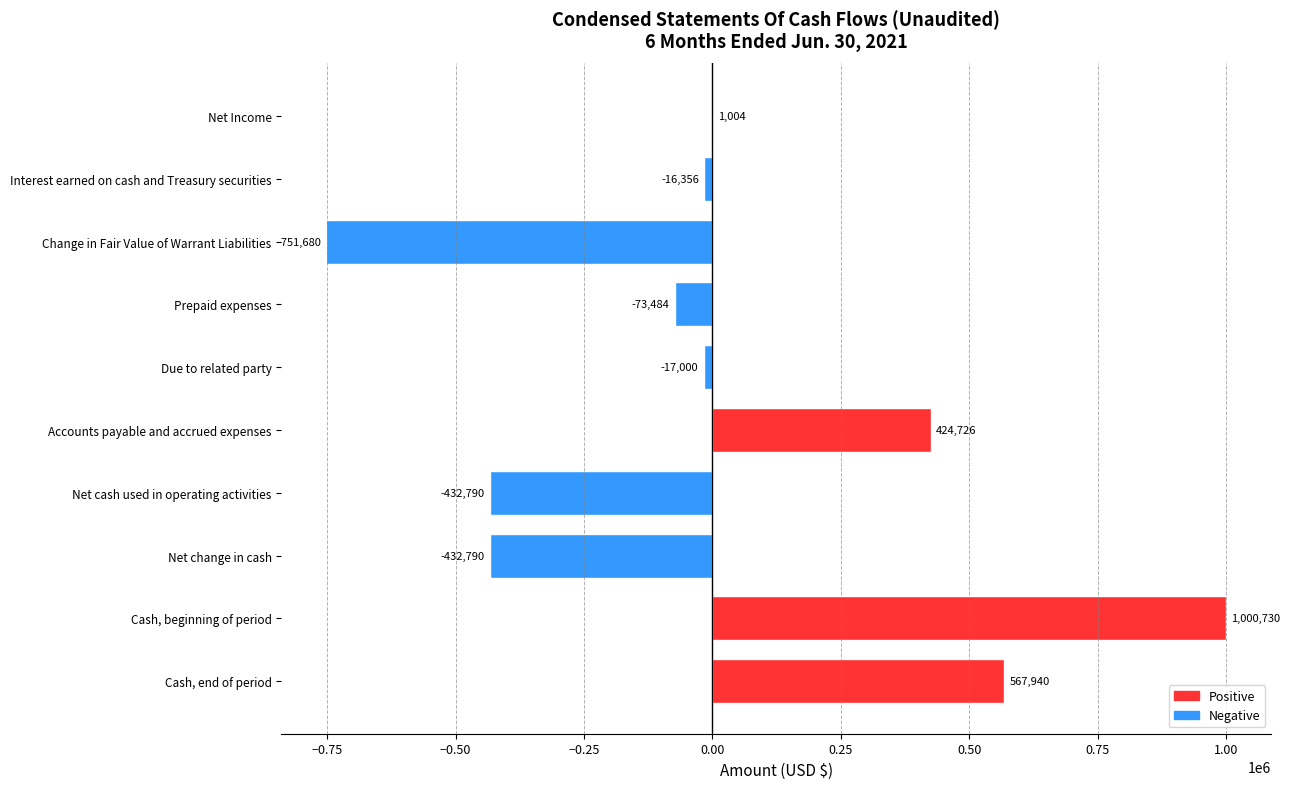

Count the number of categories in the chart.

10